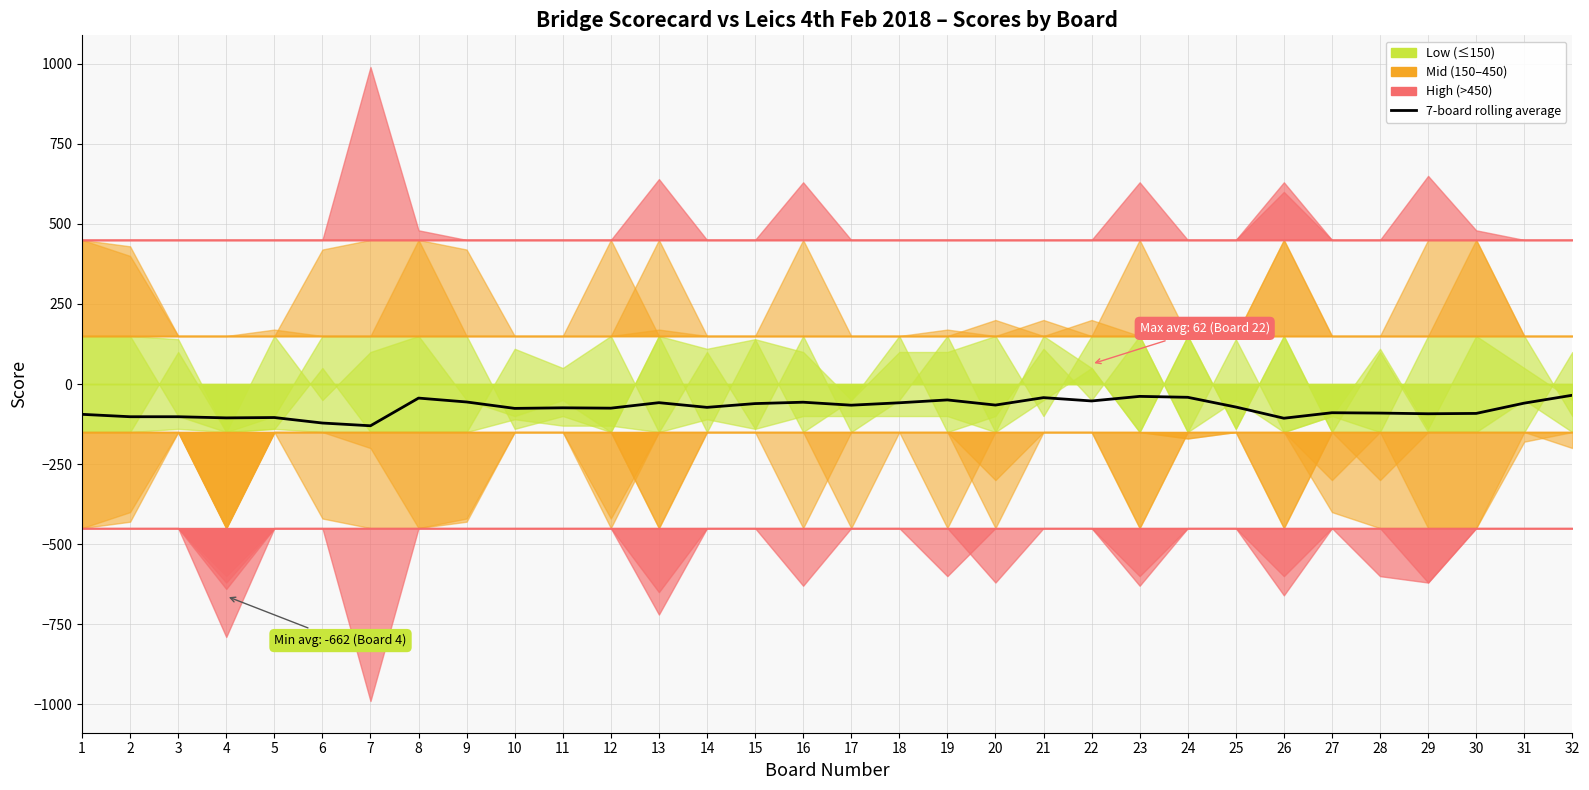

What is the average value?

-74.7